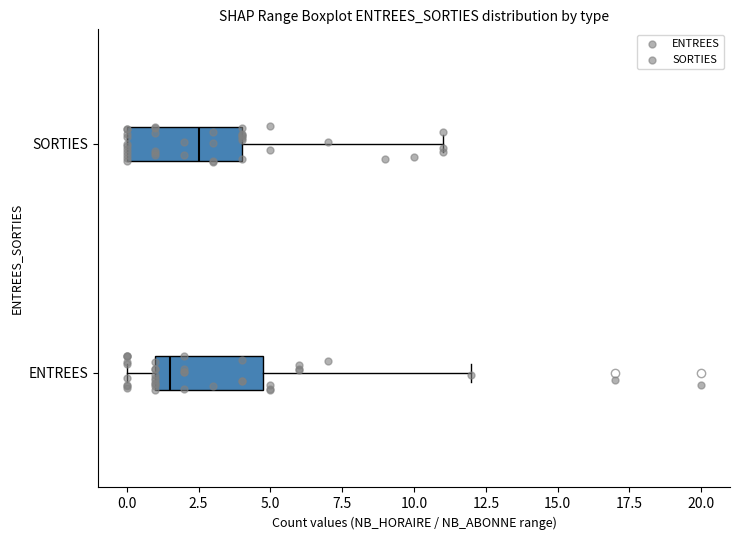

Reading bottom to top, transcribe this box plot: for each box, give where its median line is, the range the box spans, and where its two whiskers end, as read against the x-axis. The values are not printed on the chart, so give them approximately, as read against the axis.

ENTREES: median 1.5, box 1.0 to 5.0, whiskers 0.0 to 12.0
SORTIES: median 2.5, box 0.0 to 4.0, whiskers 0.0 to 11.0